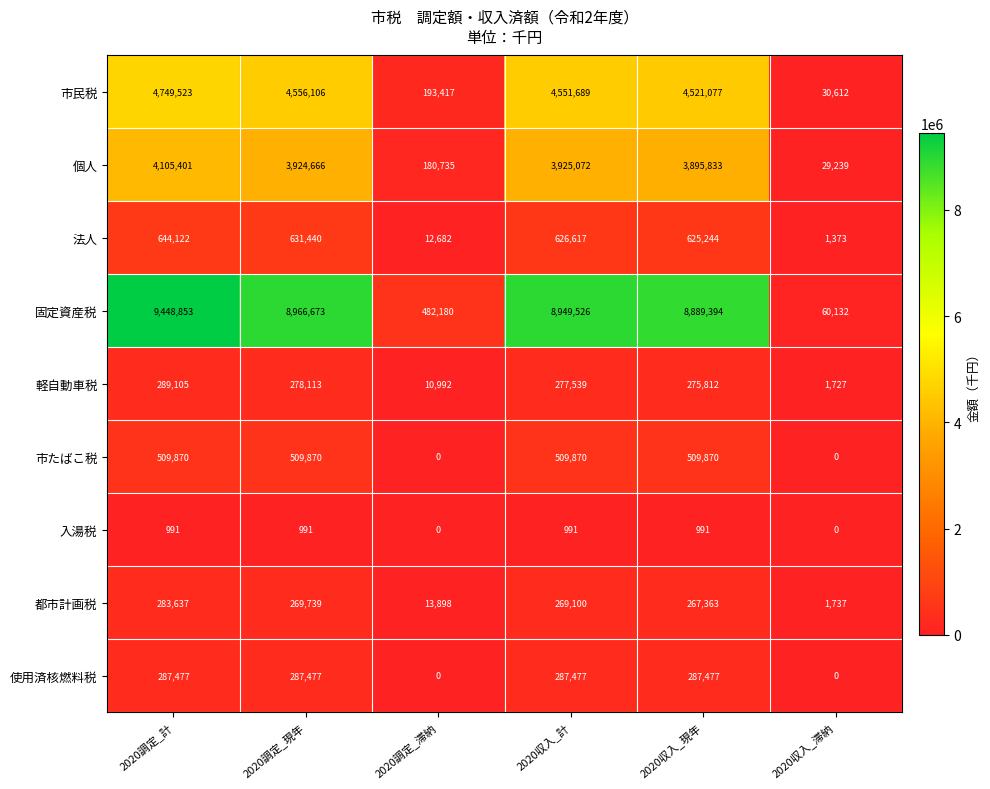

At which category is the sum across all series the highest?

2020調定_計